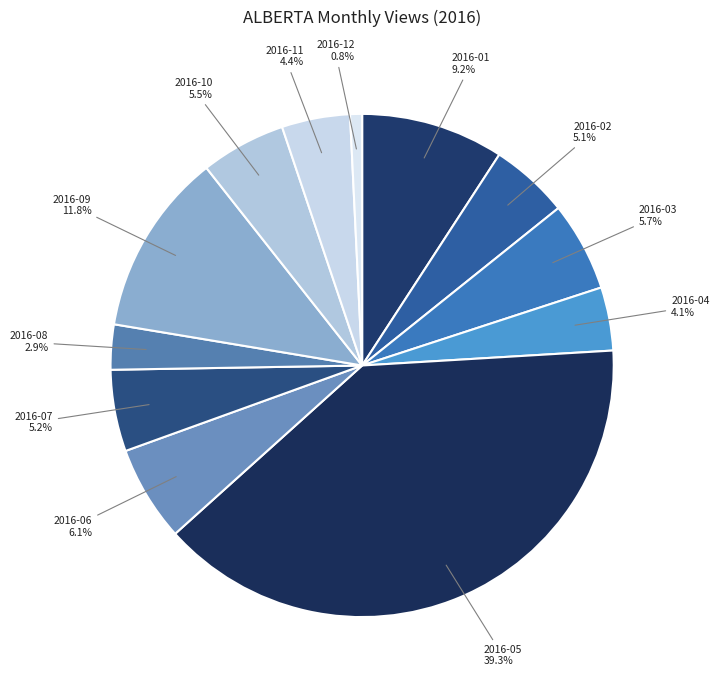

How many slices are in this pie chart?

12